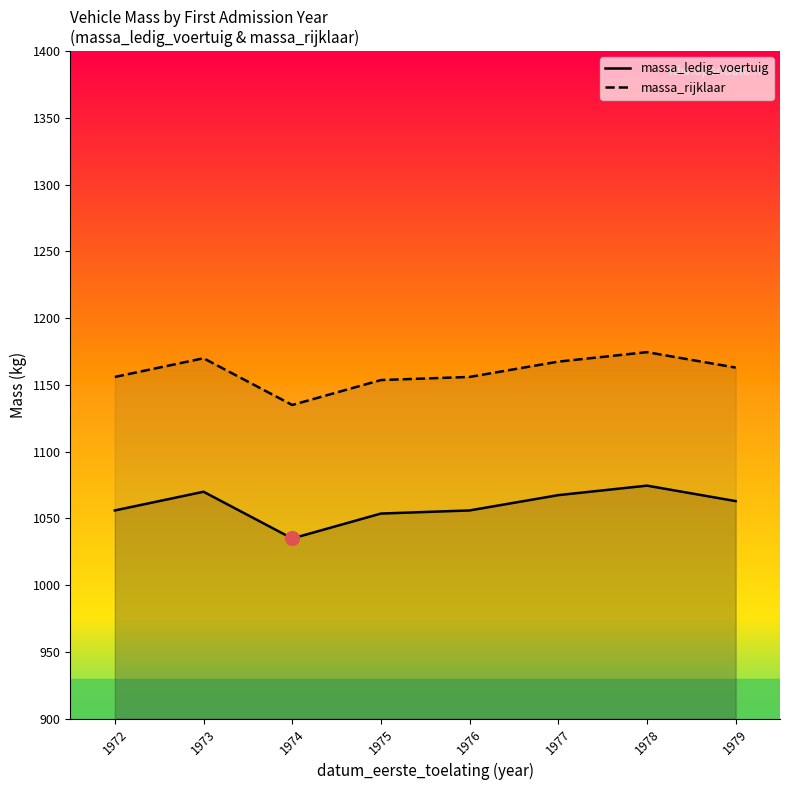

Rank the series by their maximum value, from highest to lowest.

massa_rijklaar, massa_ledig_voertuig